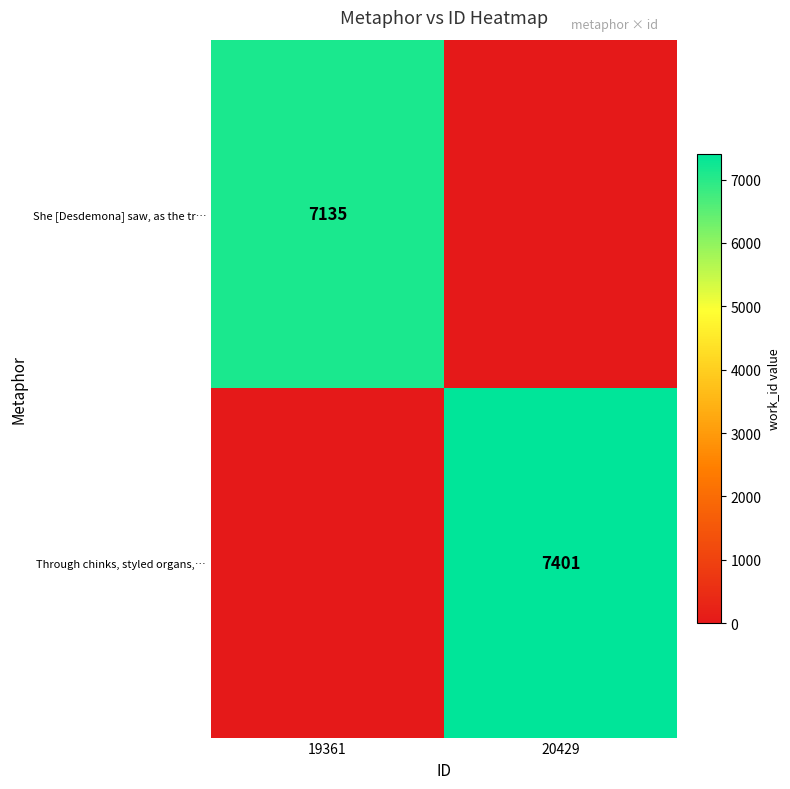

Is the value of She [Desdemona] saw, as the tr… at 19361 greater than the value of Through chinks, styled organs,… at 20429?

No